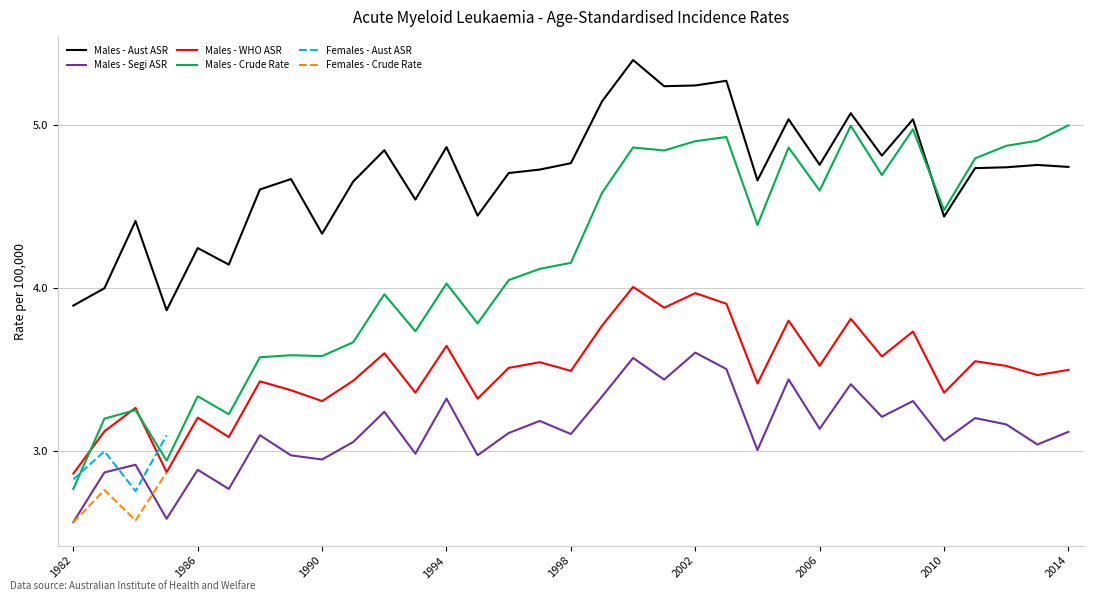

Is it true that Males - WHO ASR equals 1.7 at 2006?

False